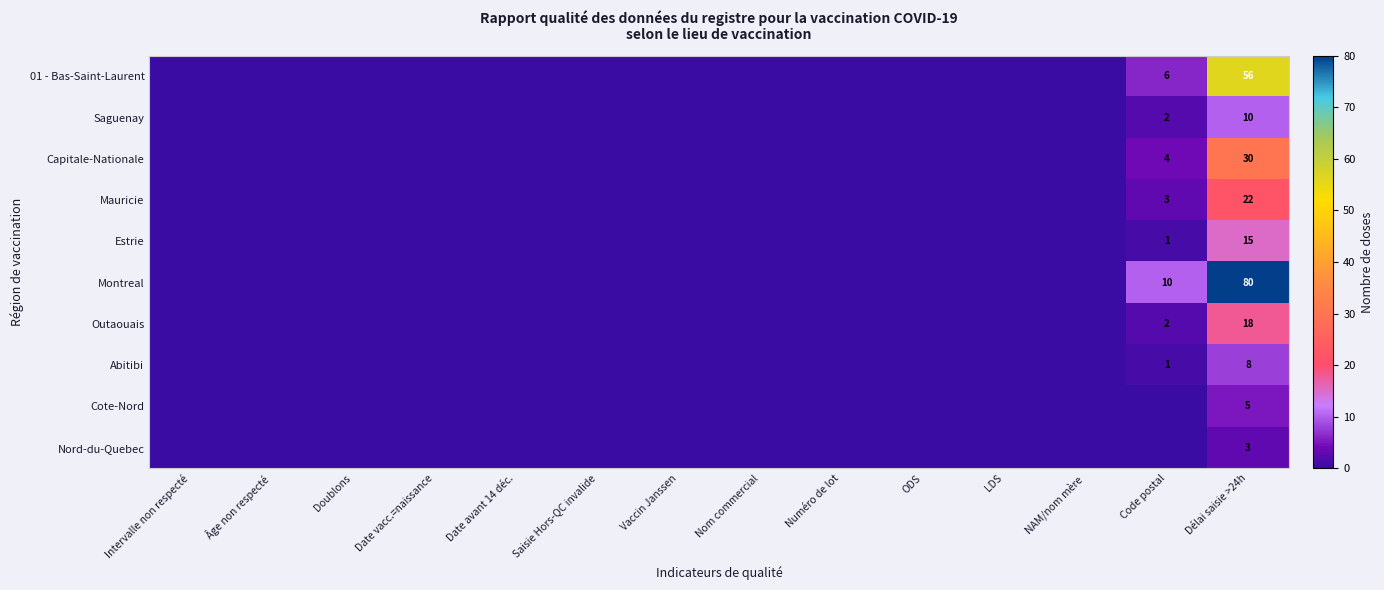

How many data points does each series have?

14